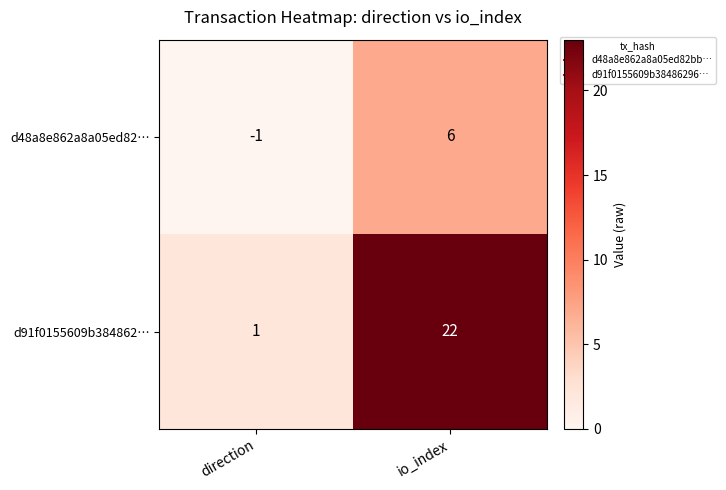

Where is d91f0155609b384862… nearest to the value 11?

direction